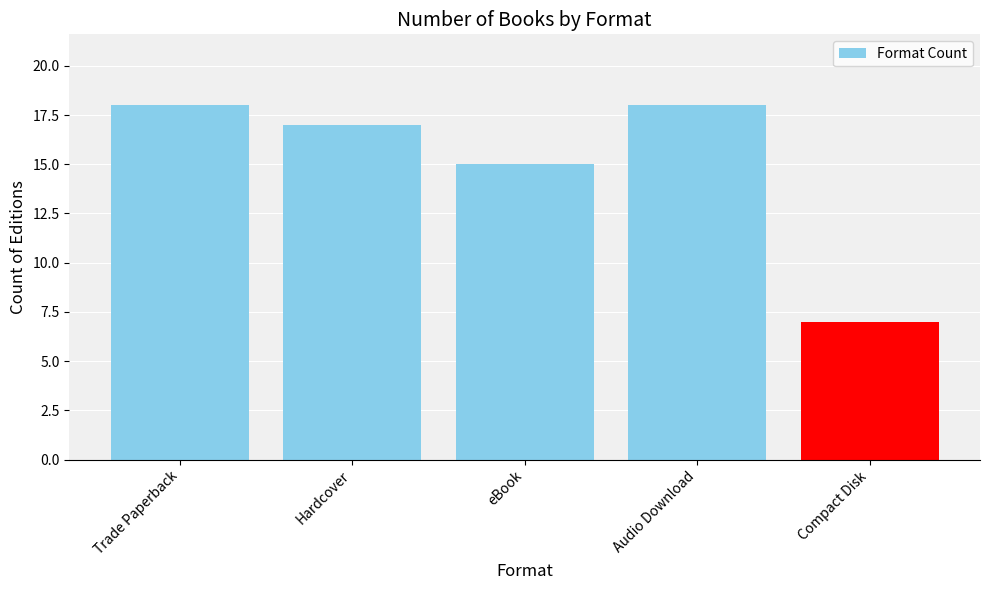

The chart shows a value of 6 at Trade Paperback. True or false?

False